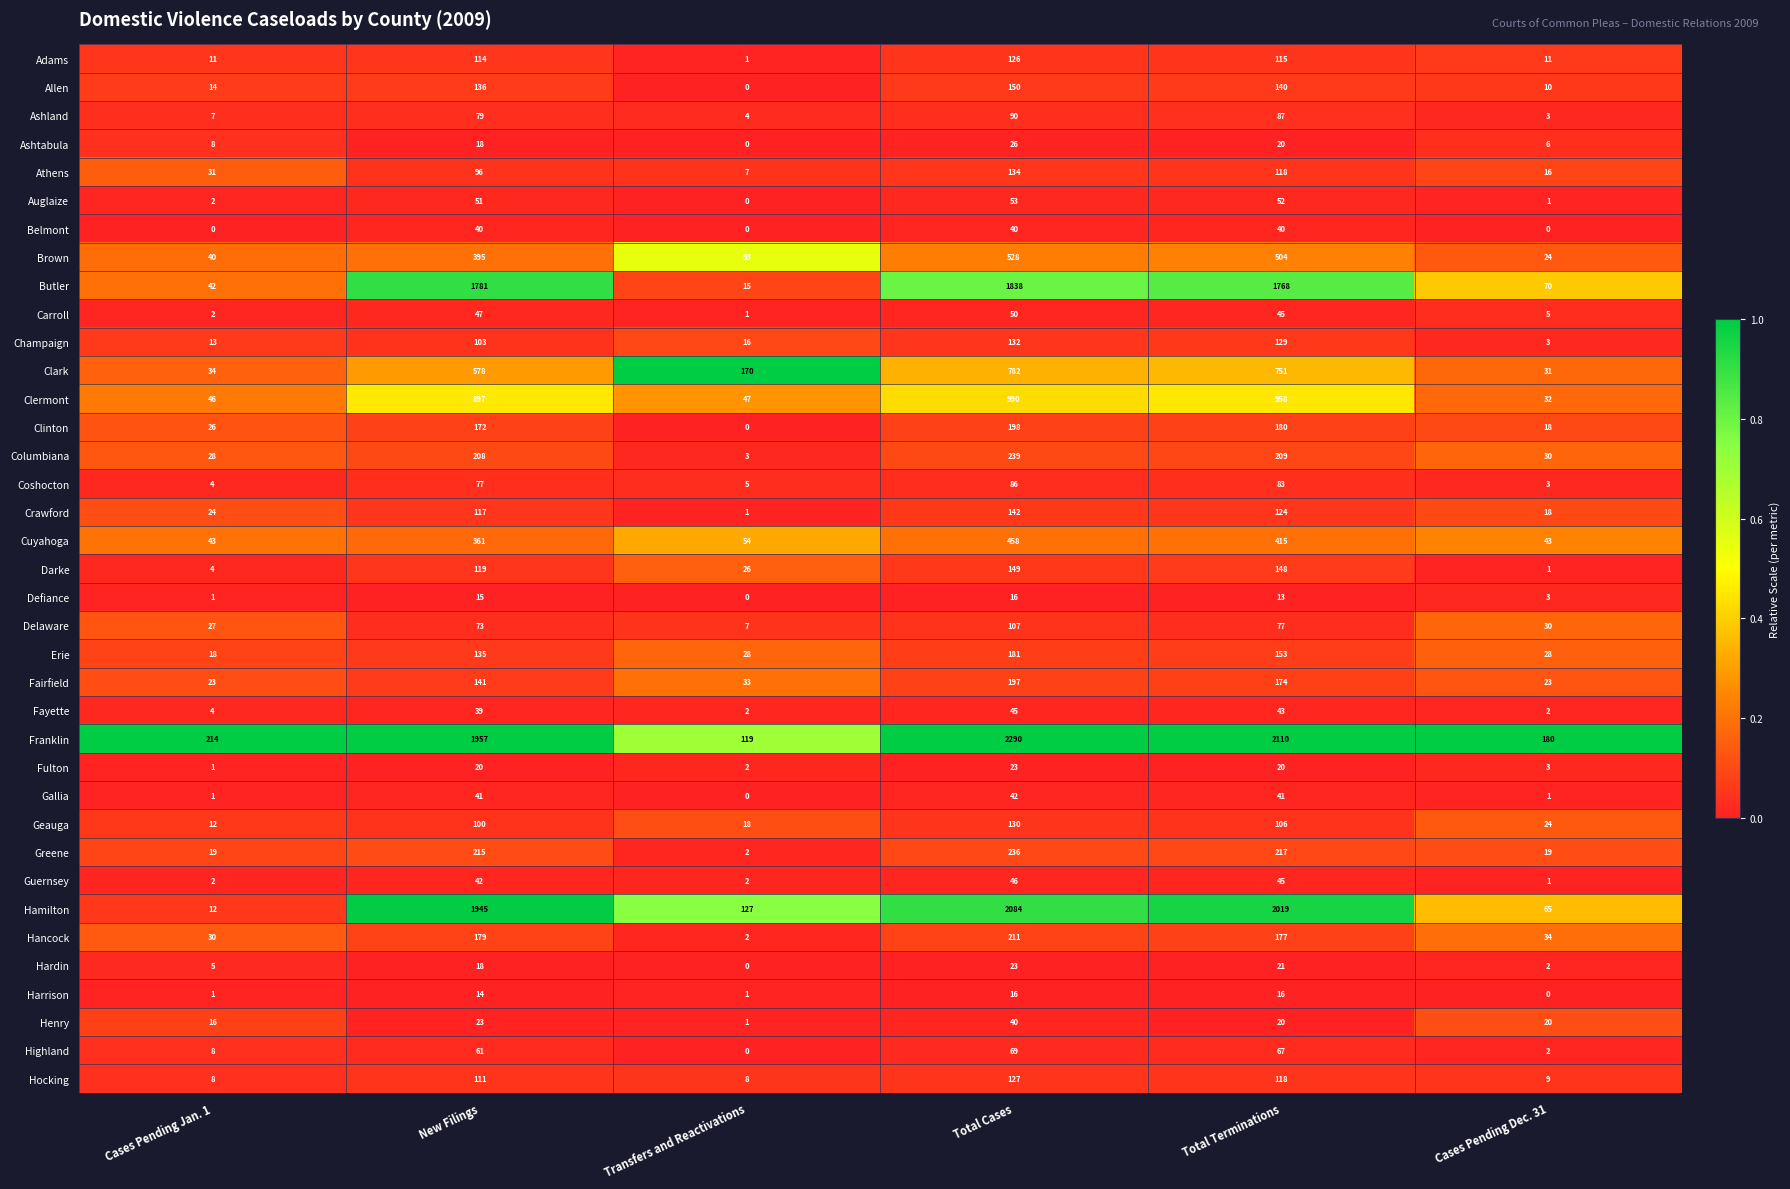

How many distinct data groups are displayed?

37